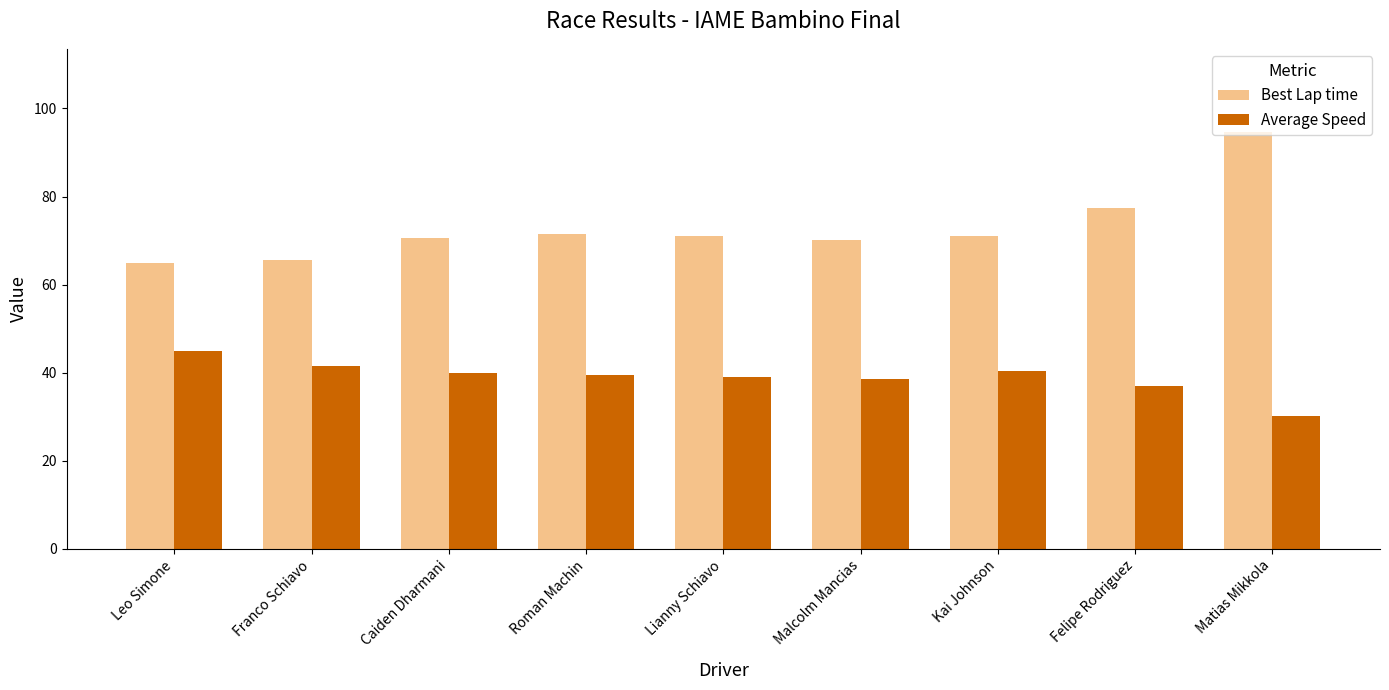

What is the spread (max minus min) of values at Lianny Schiavo?

31.9